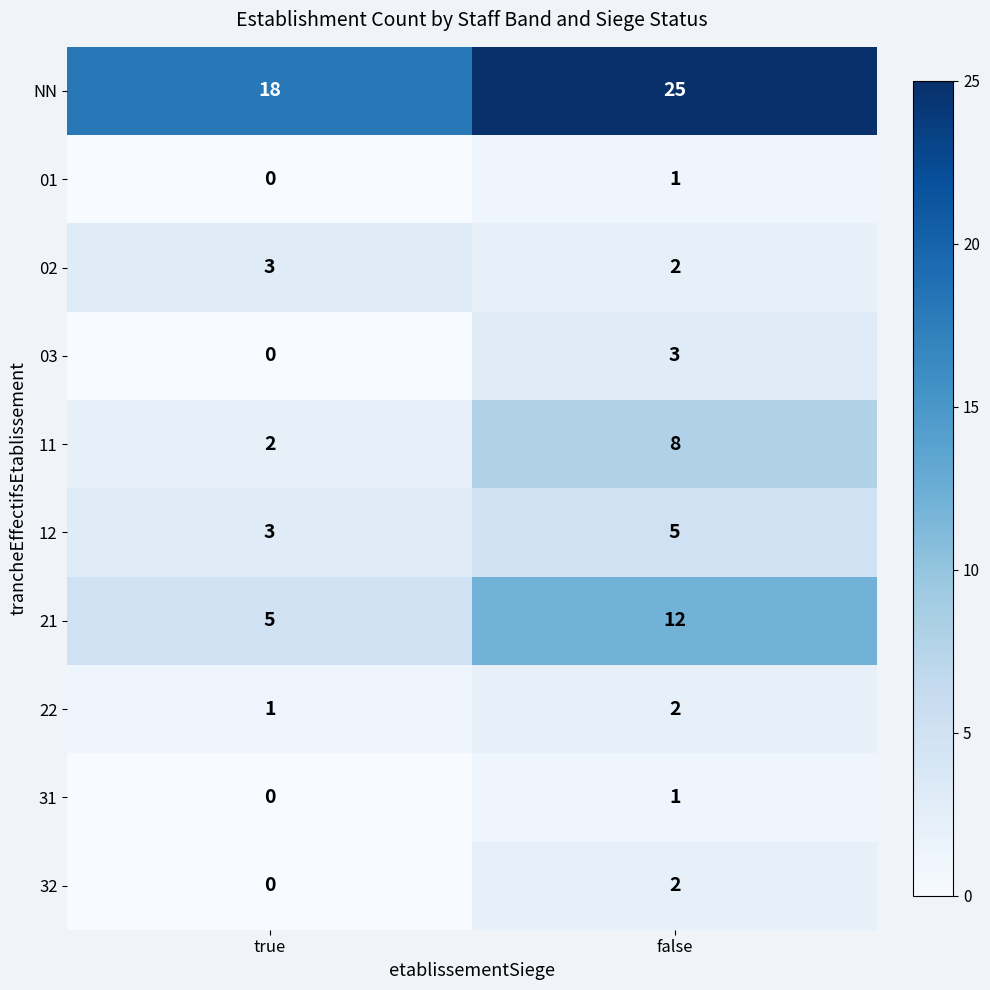

What is the spread (max minus min) of values at false?

24